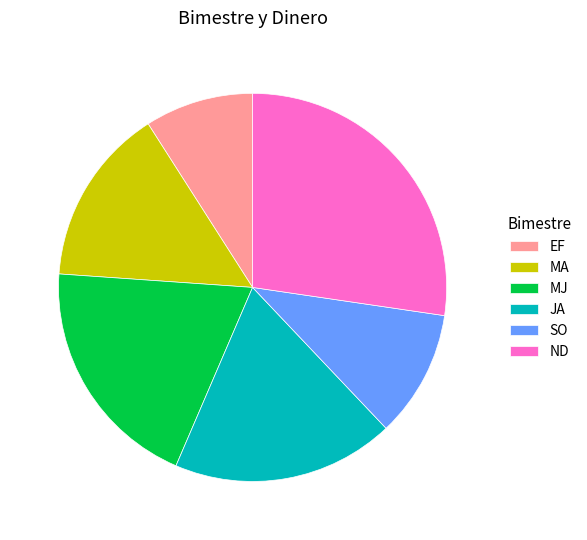

Combined, do EF and MA account for over 50%?

No